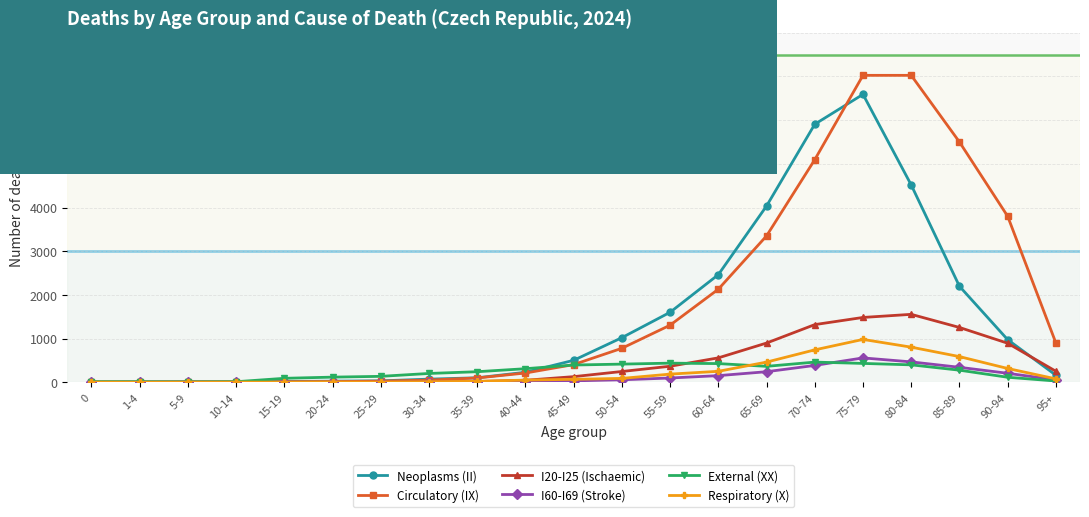

True or false: External (XX) and Neoplasms (II) cross at least once.

True